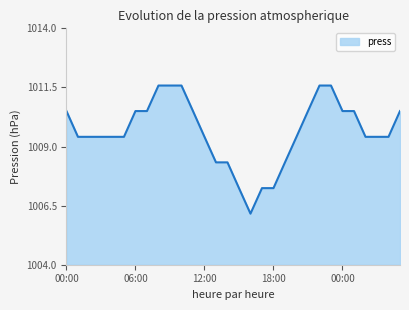

What is the smallest value displayed?

1006.2